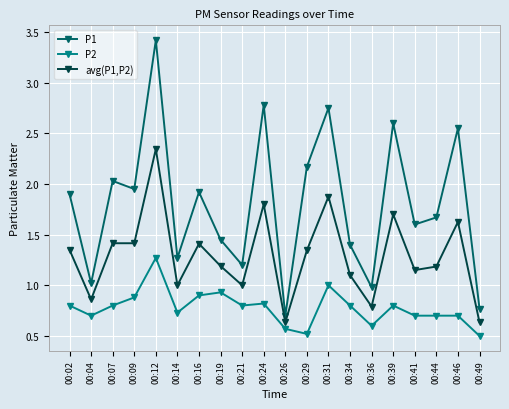

List the series in order of their peak value, lowest first.

P2, avg(P1,P2), P1